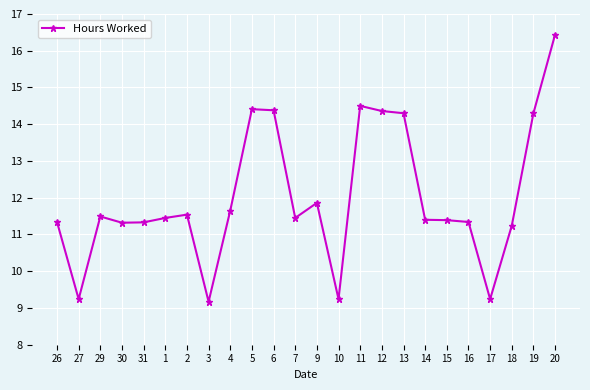

What is the minimum value shown in the chart?

9.2